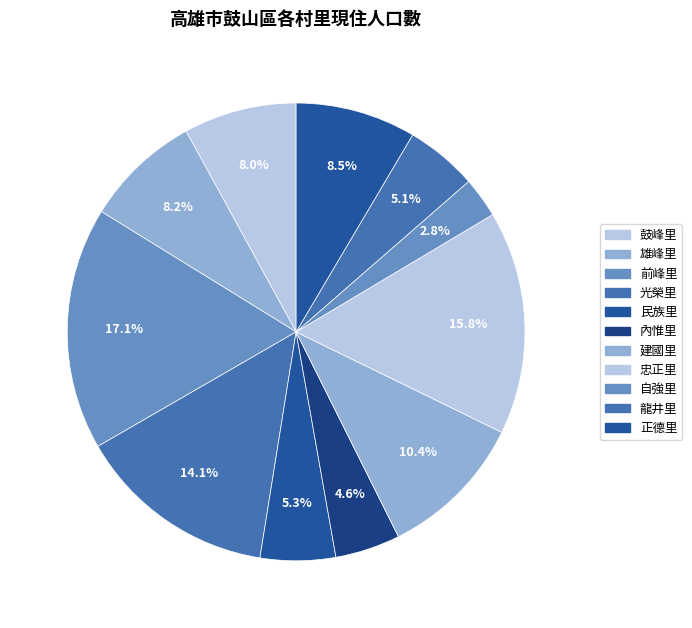

What percentage do 光榮里 and 內惟里 together represent?

18.7%